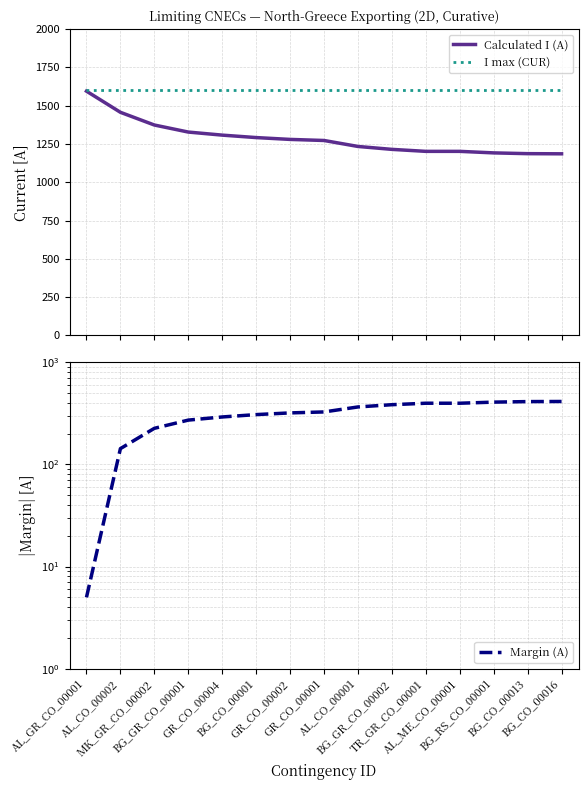

True or false: I max (CUR) and Margin (A) intersect in this chart.

False